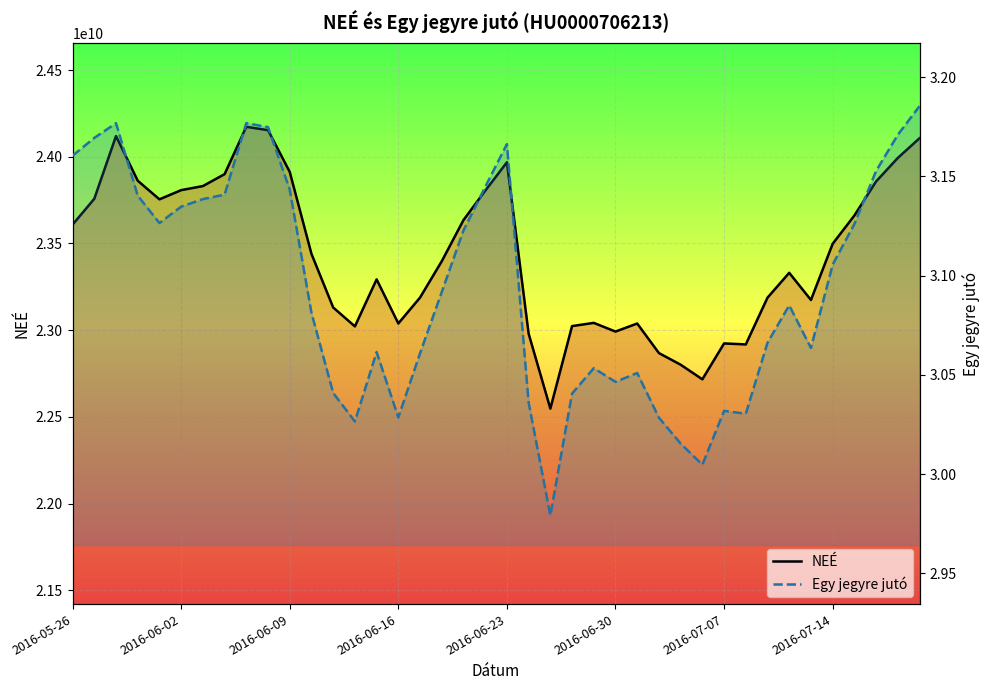

List the series in order of their overall mean, lowest first.

Egy jegyre jutó (line), NEÉ (line)